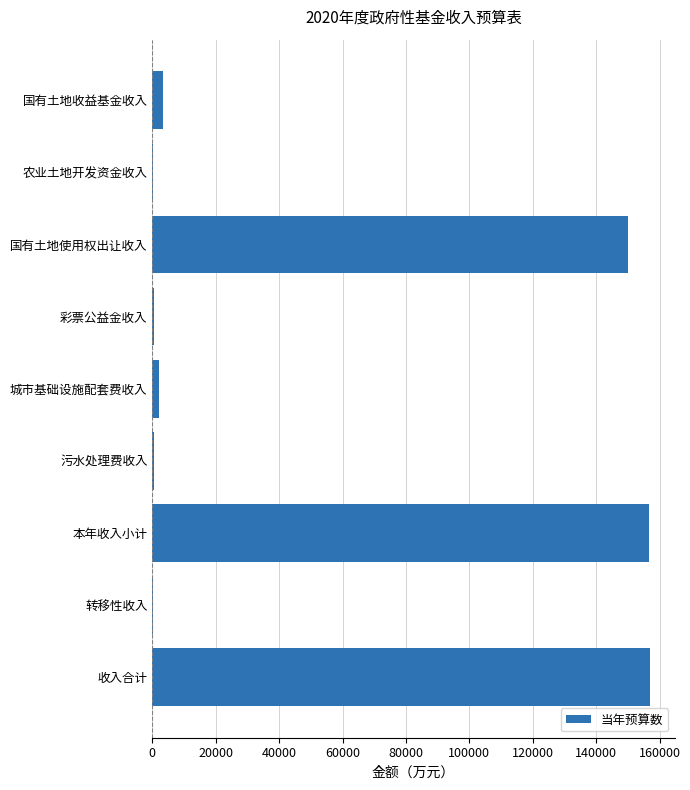

True or false: the data shows 74958 at 本年收入小计.

False